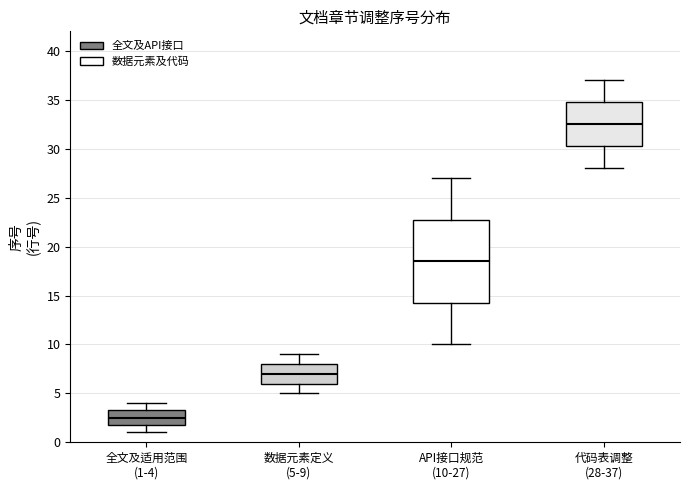

Which box has the lowest median line?

全文及适用范围 (1-4)